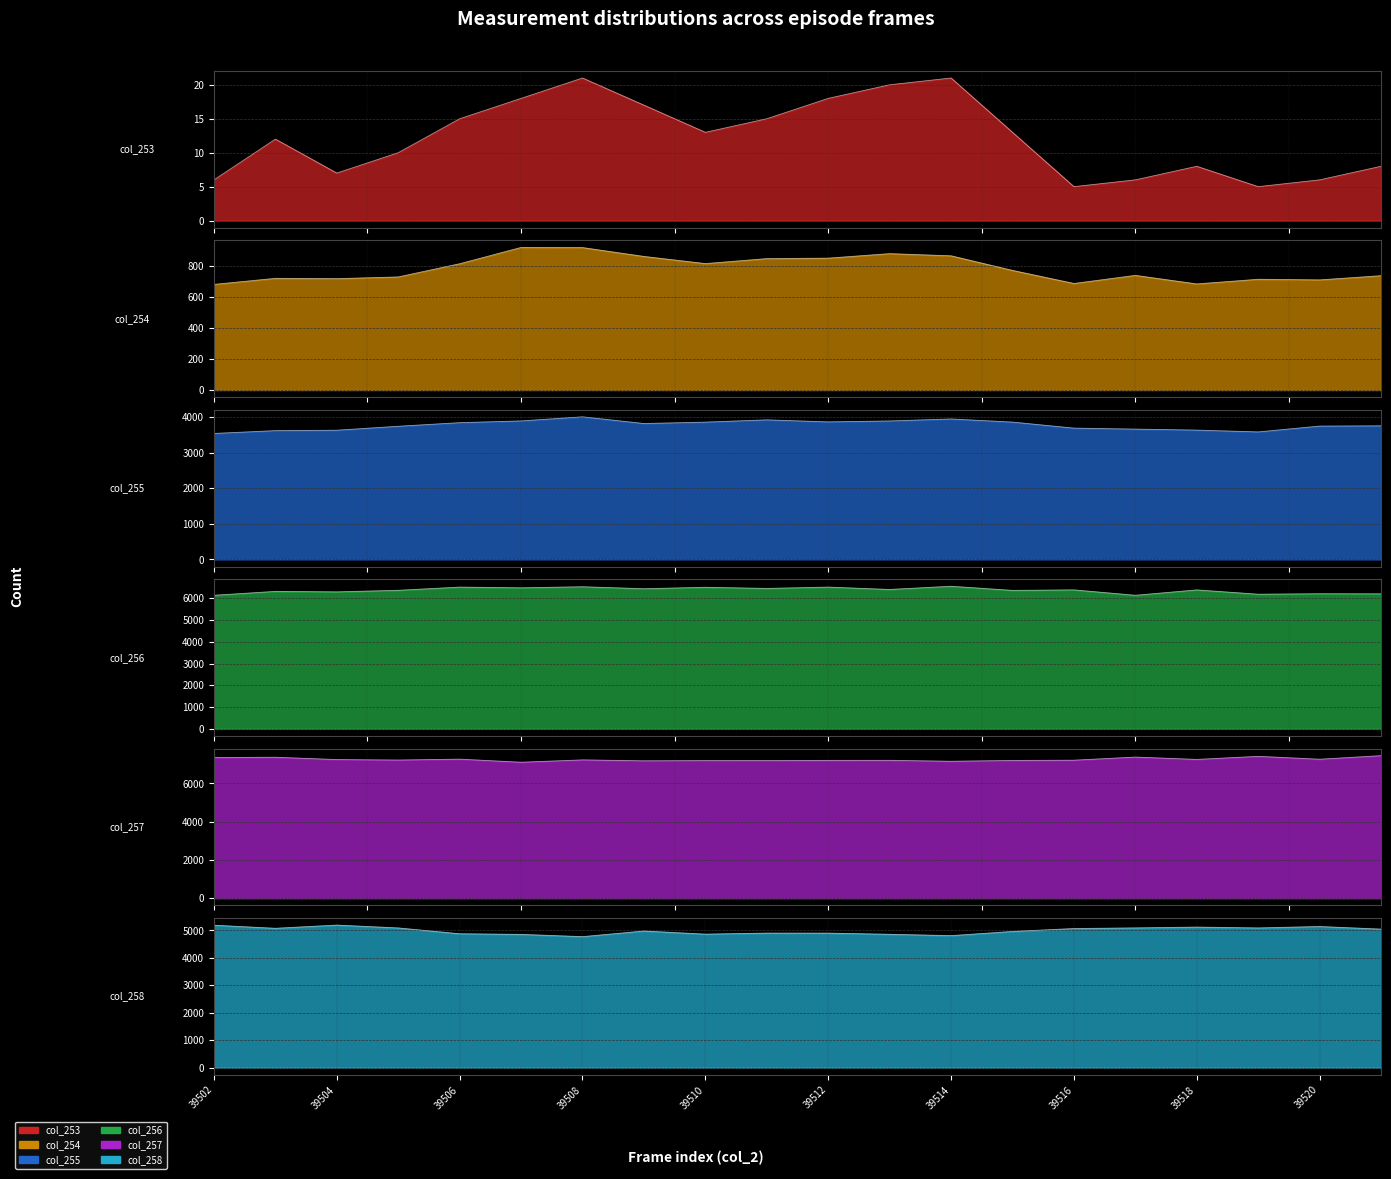

How many values in the col_255 series exceed 3819?

9